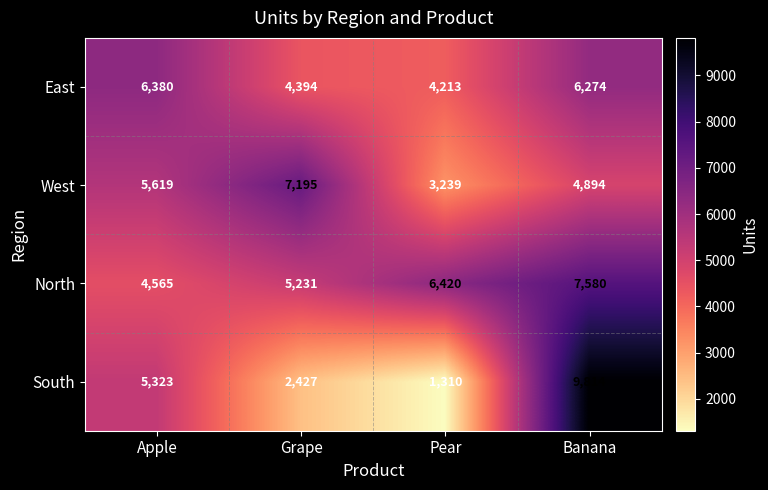

Rank the series by their maximum value, from highest to lowest.

South, North, West, East